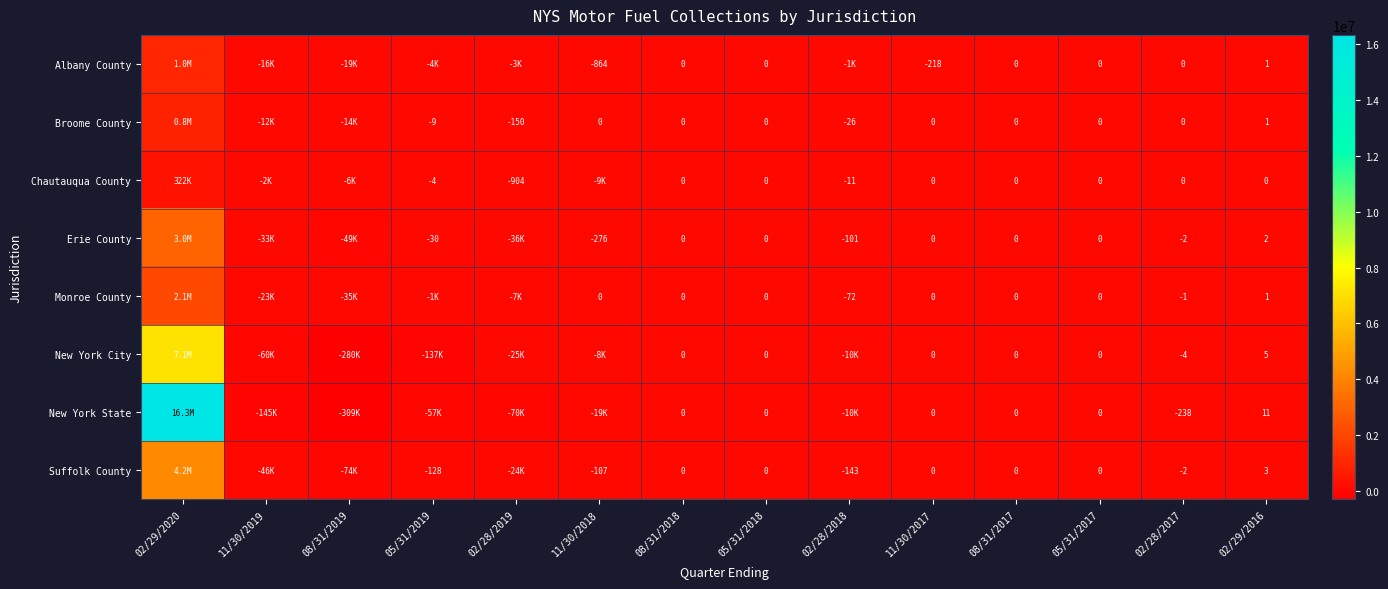

Is the value of Monroe County at 11/30/2017 greater than the value of Suffolk County at 05/31/2019?

Yes